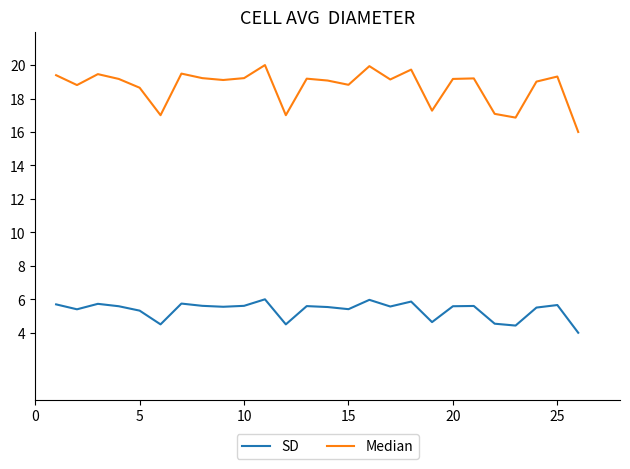

How many categories are shown in the chart?

26